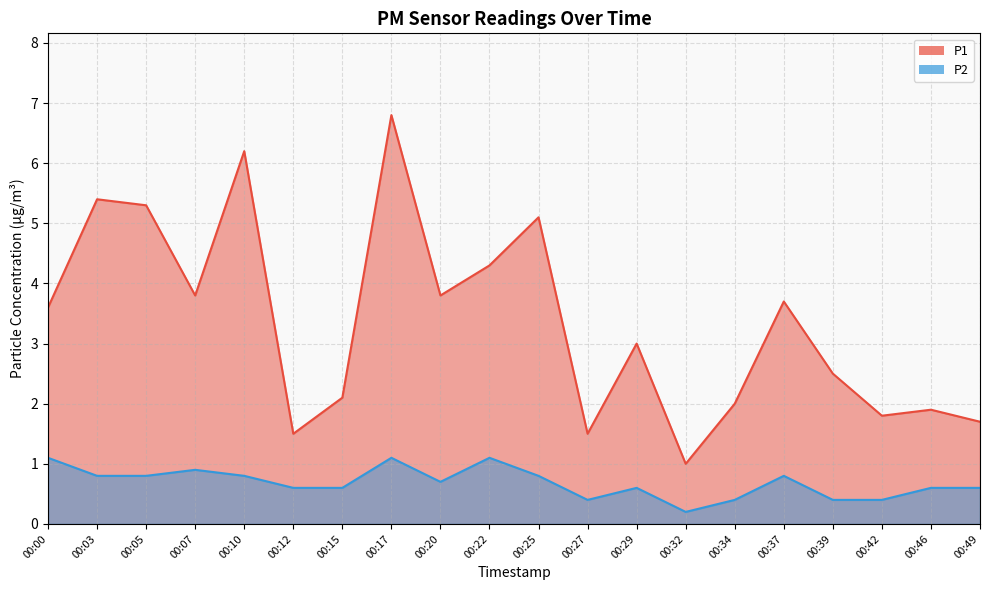

Is the value of P2 at 00:05 greater than the value of P1 at 00:32?

No